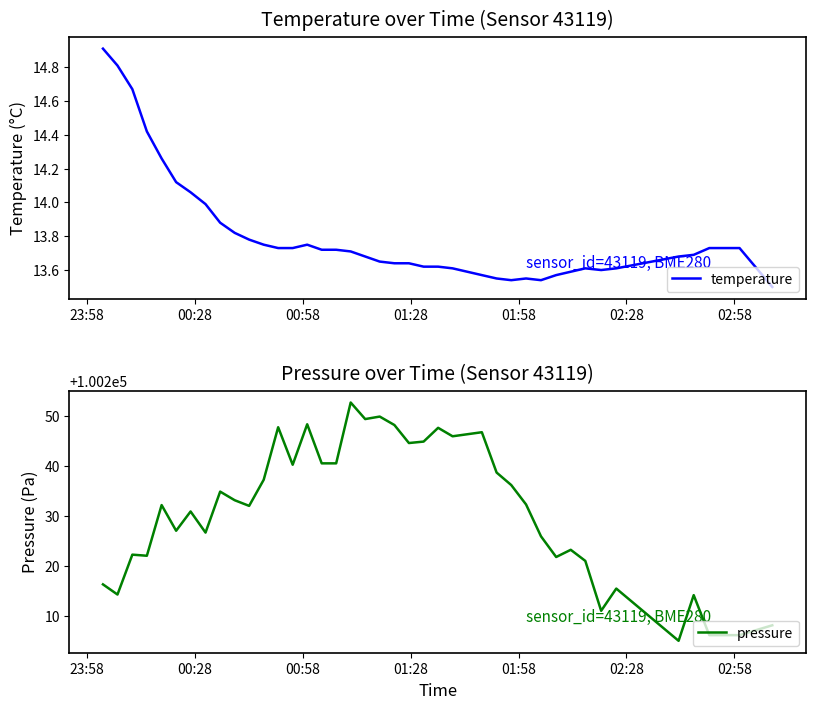

Is this an area chart (filled region under the line)?

No